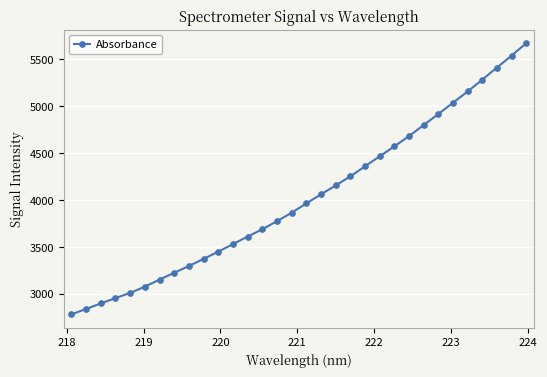

What is the greatest value displayed?

5672.4